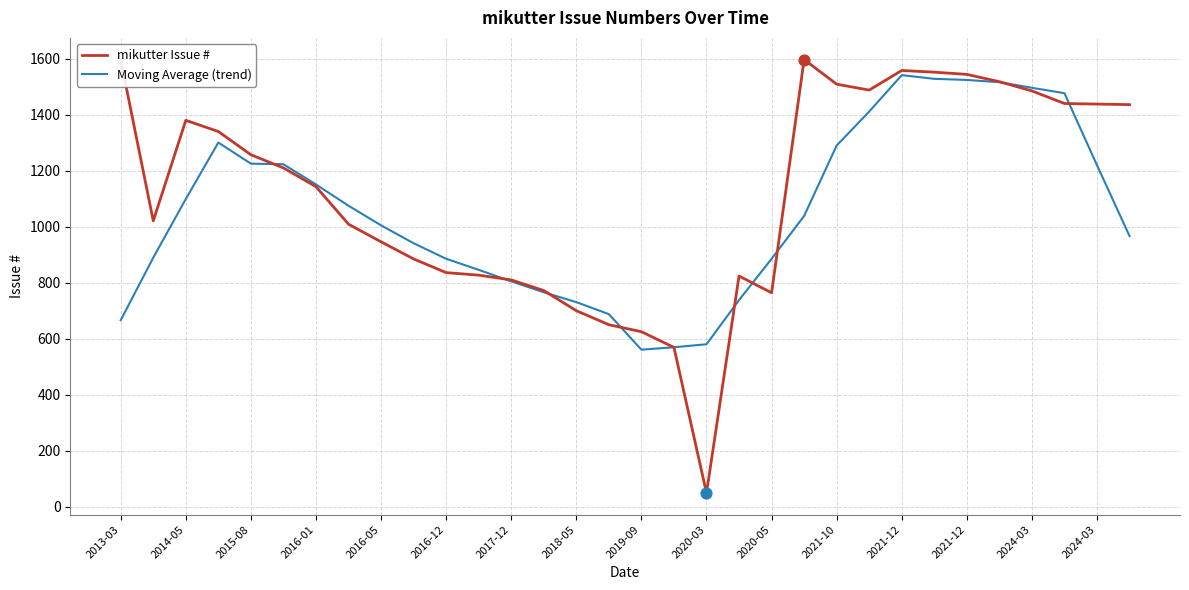

At how many categories does at least one series exceed 389?

32